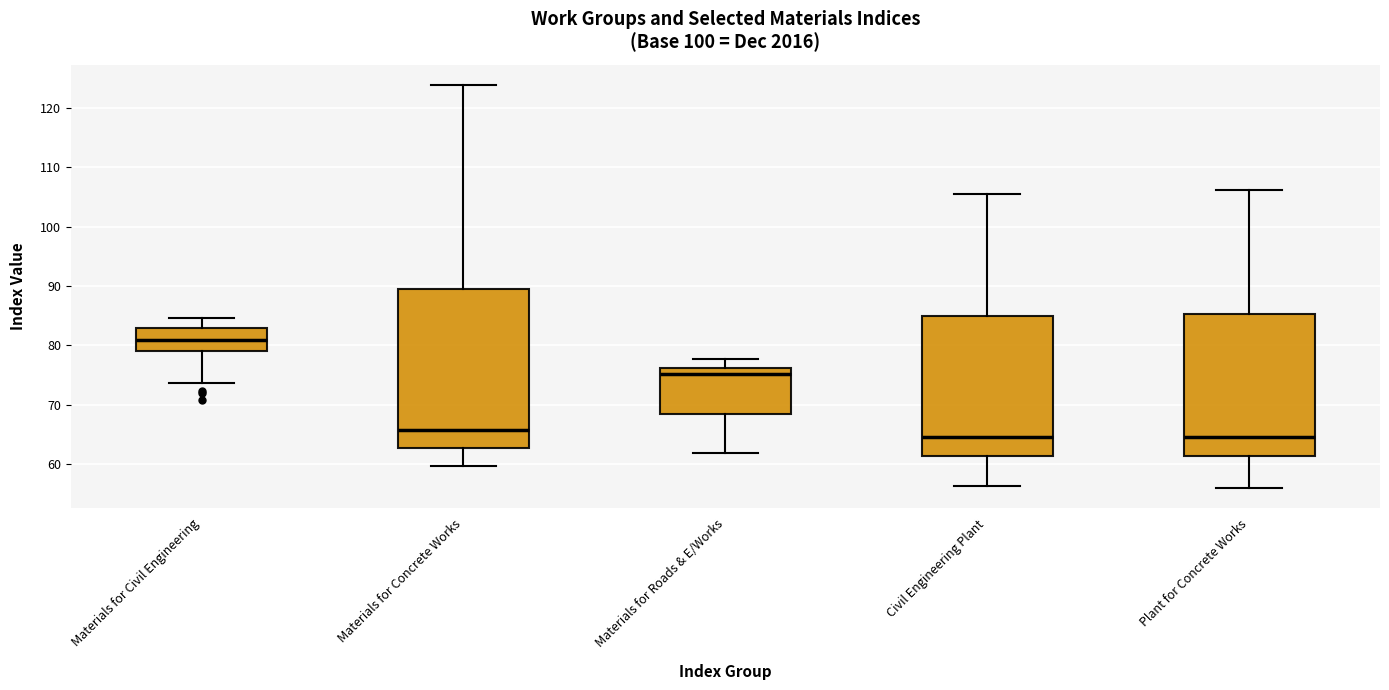

Which box is the tallest, from its lower edge to its upper edge?

Materials for Concrete Works